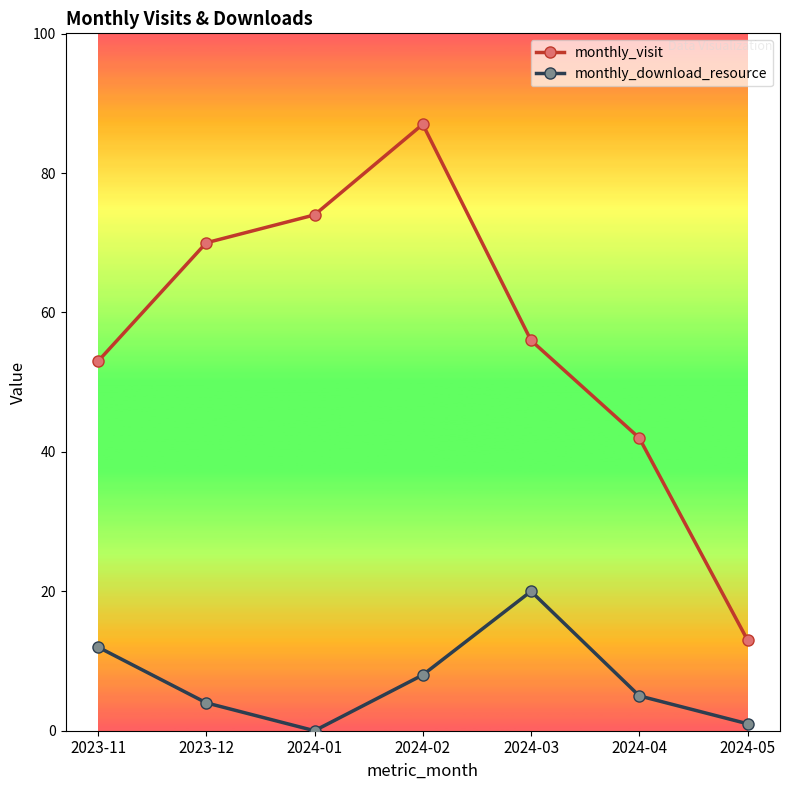

True or false: monthly_visit and monthly_download_resource intersect in this chart.

False